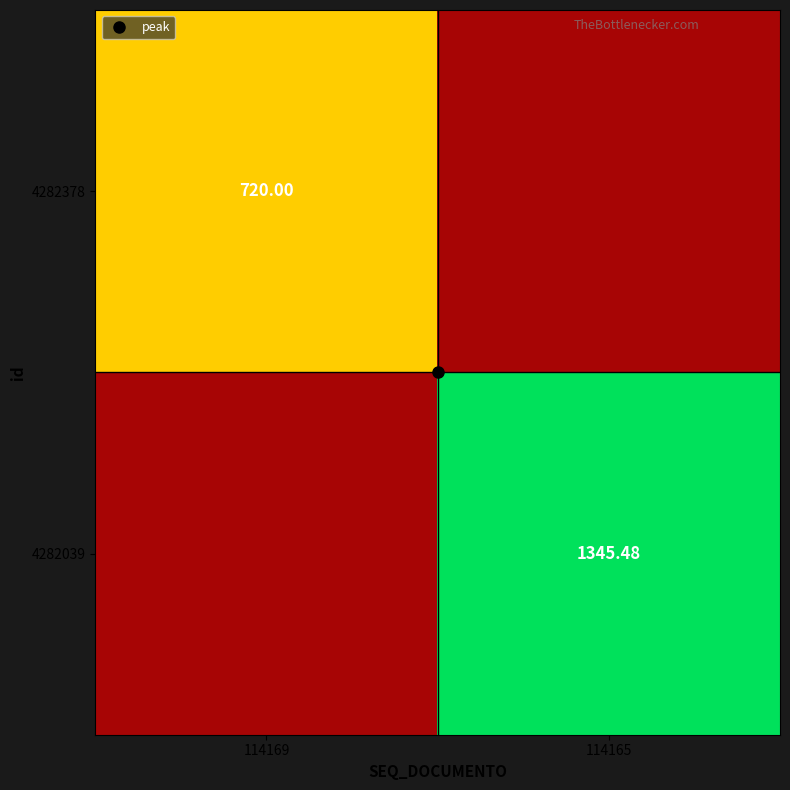

Which has a higher value, 114169 or 114165?

114165